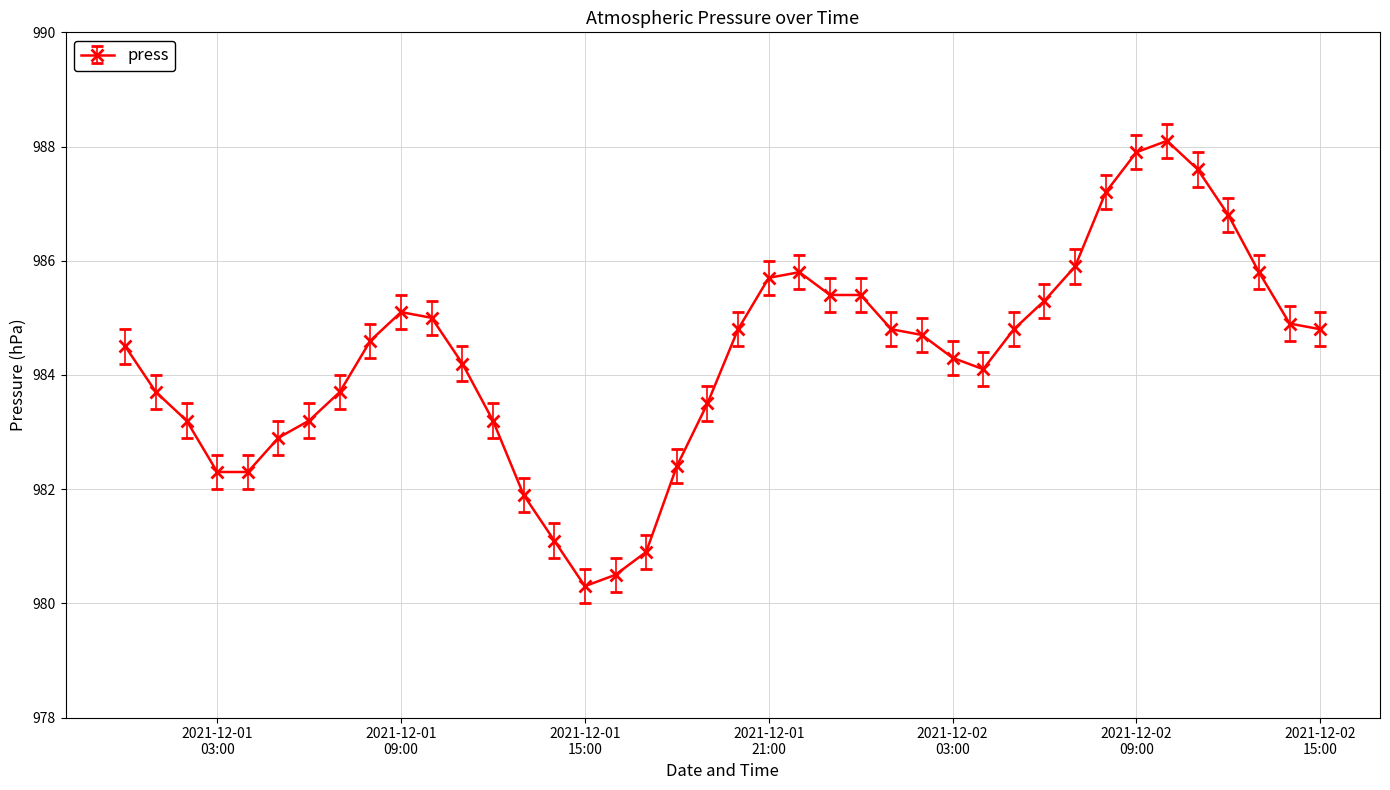

True or false: there are more than 0 points higher than both neighbors.

True